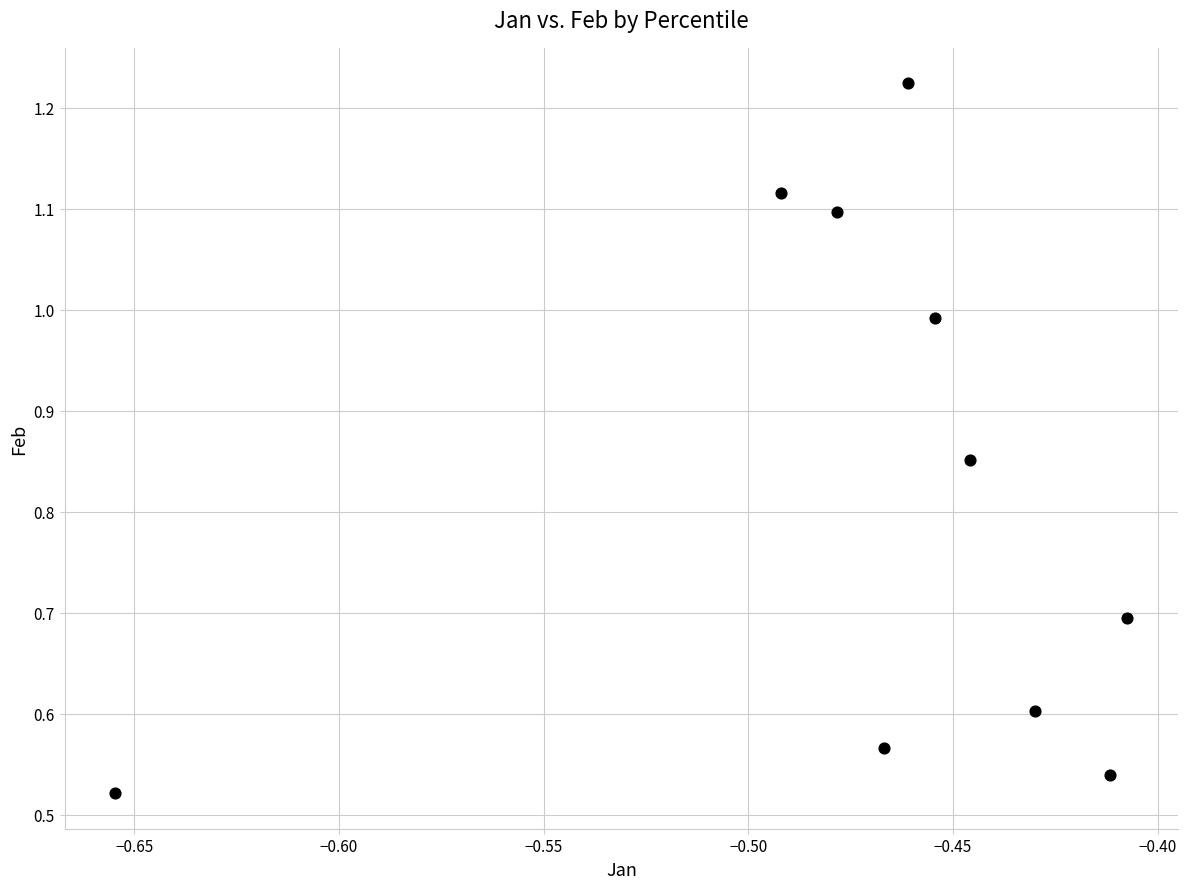

What is the average X value?

-0.5